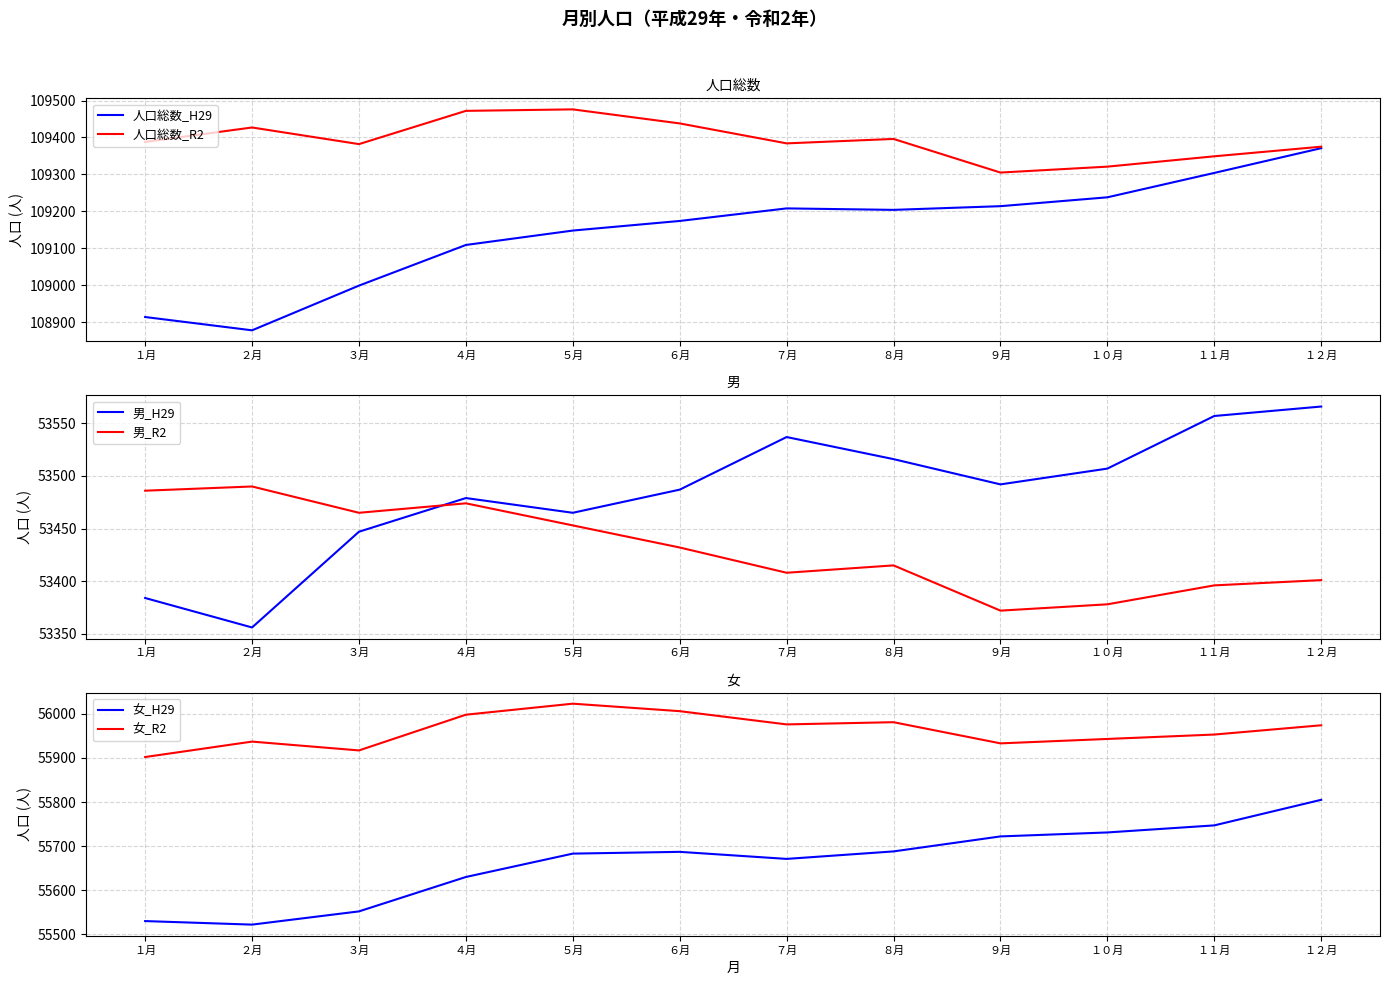

List the labels in order of 男_R2 value, smallest first.

９月, １０月, １１月, １２月, ７月, ８月, ６月, ５月, ３月, ４月, １月, ２月